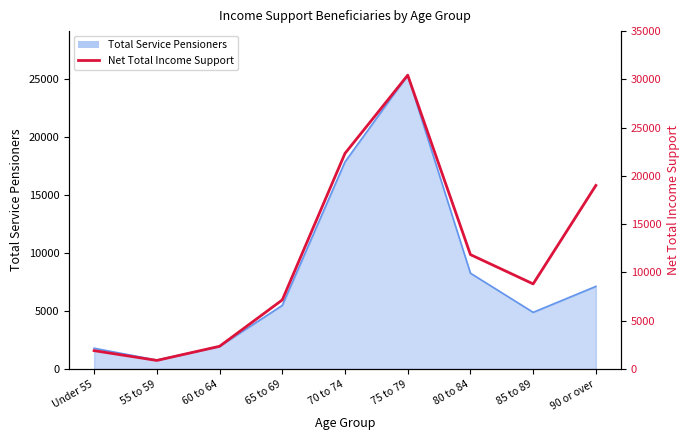

True or false: the data shows 34155 at 90 or over.

False